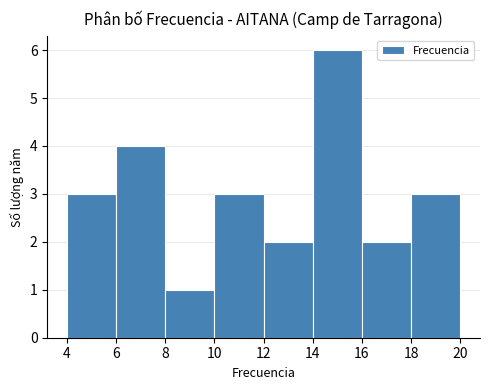

What is the height of the bar covering 18 to 20 on the x-axis? The values are not printed on the chart, so give them approximately, as read against the axis.

3